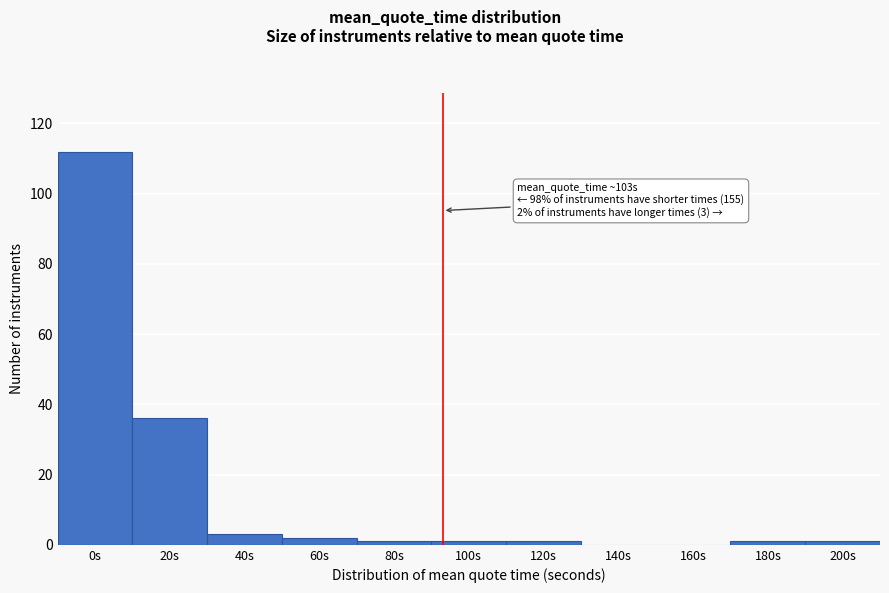

Reading right to left, what are all the values shown in this chart?

200s=1	180s=1	160s=0	140s=0	120s=1	100s=1	80s=1	60s=2	40s=3	20s=36	0s=112